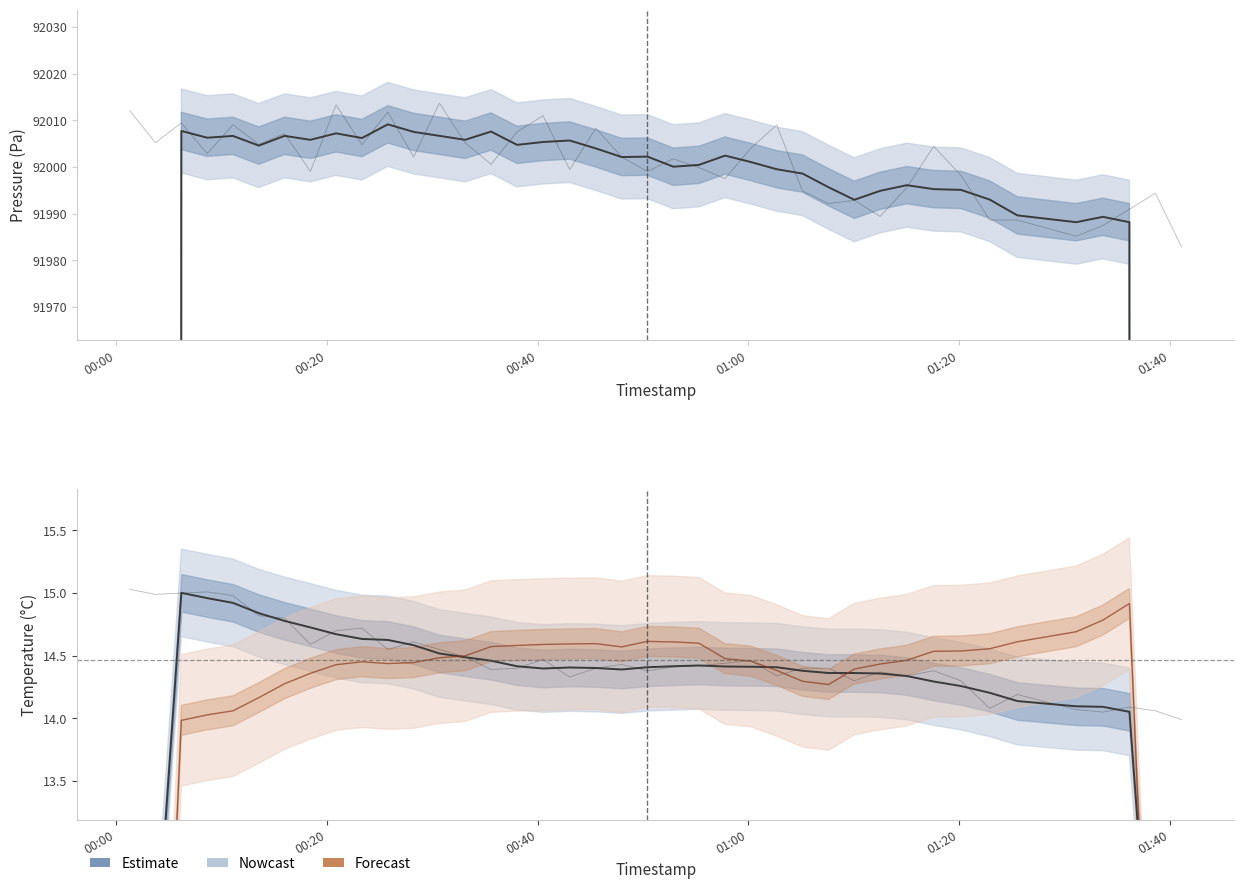

How many data points in pressure (smoothed) are less than 92002?

20